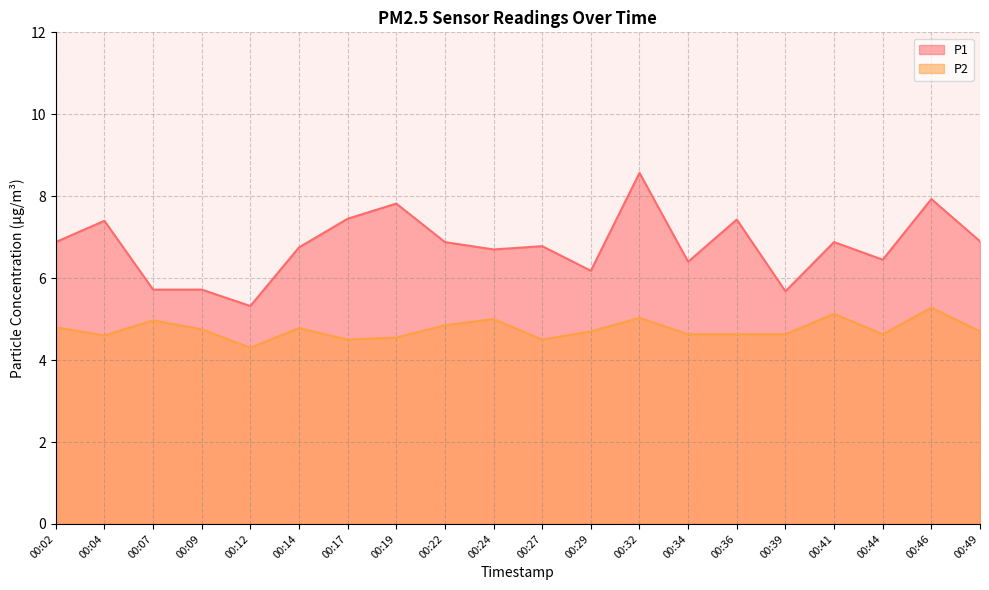

The value of P2 at 00:44 is 8.3. True or false?

False